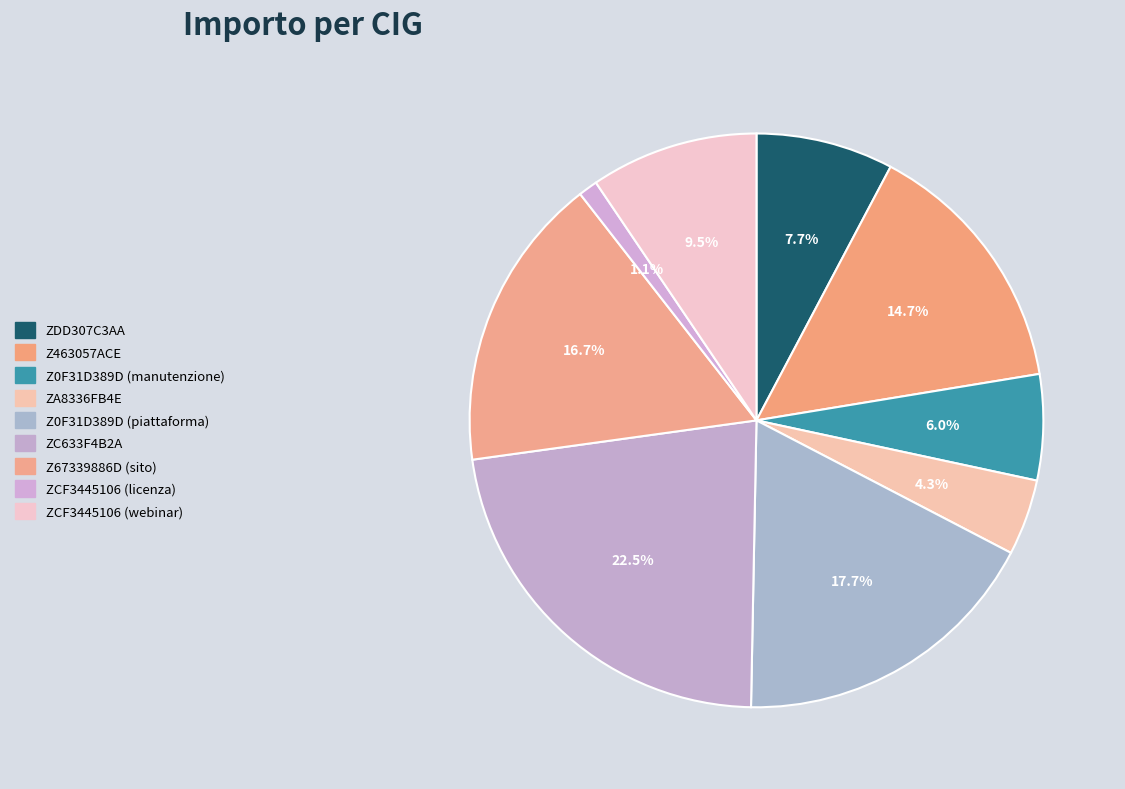

Which category has the biggest portion of the pie?

ZC633F4B2A